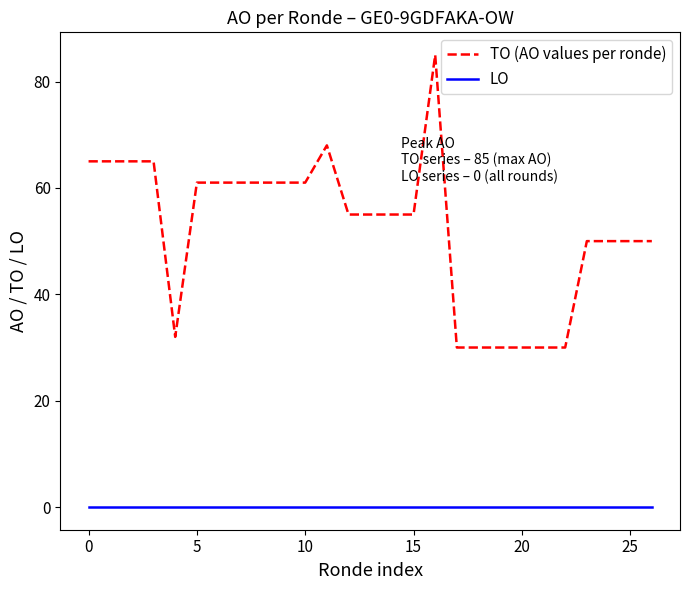

Reading left to right, what are all the values shown in this chart?

TO (AO values per ronde): 65	65	65	65	32	61	61	61	61	61	61	68	55	55	55	55	85	30	30	30	30	30	30	50	50	50	50
LO: 0	0	0	0	0	0	0	0	0	0	0	0	0	0	0	0	0	0	0	0	0	0	0	0	0	0	0